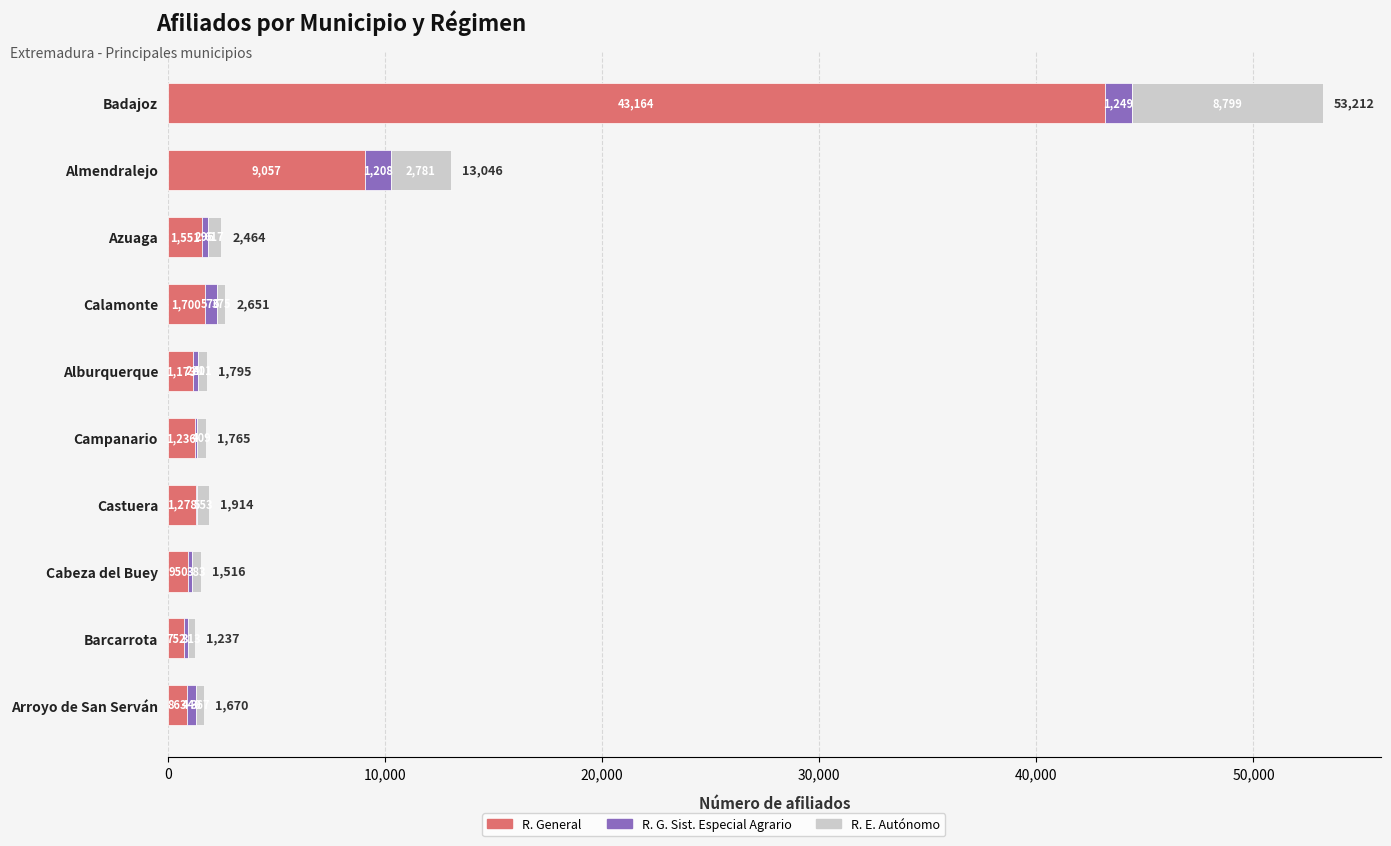

What is the maximum value for R. General?

43164